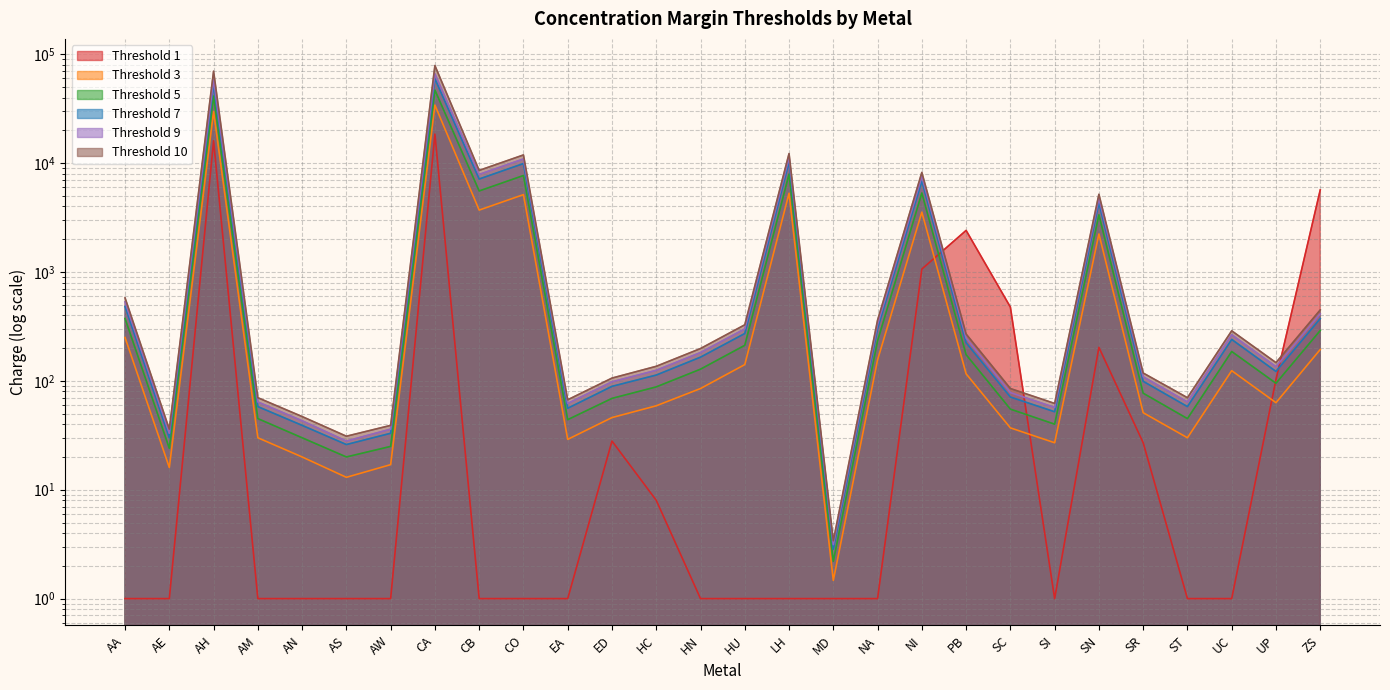

What is the approximate value of Threshold 3 at CA?

34067.0